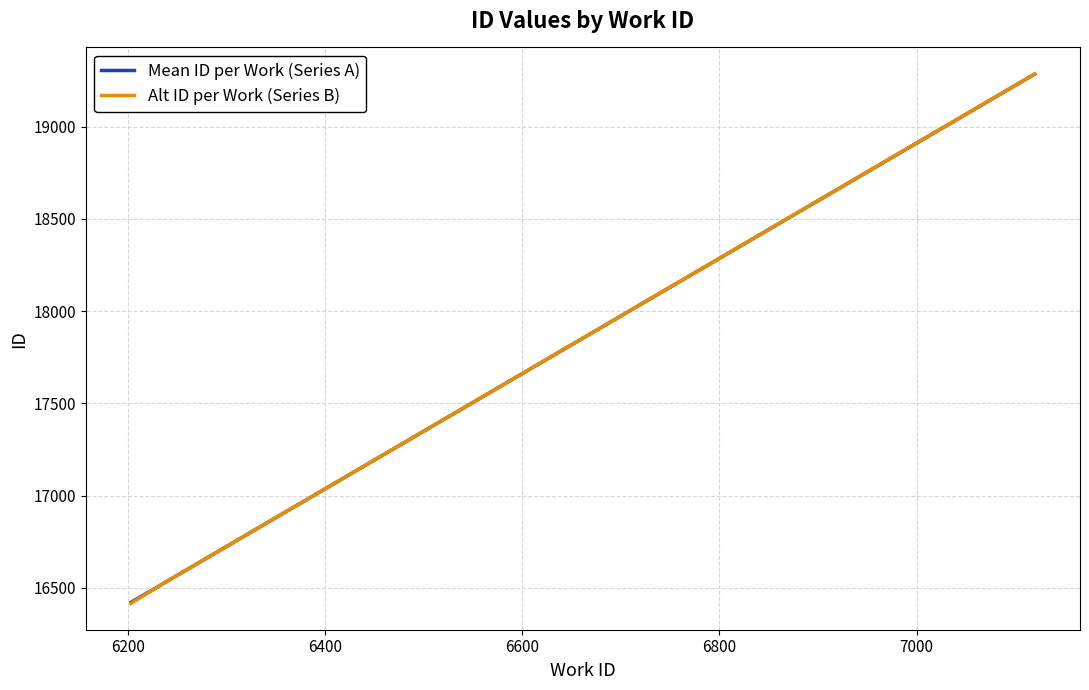

True or false: Alt ID per Work (Series B) has more than 1 interior local peaks.

False